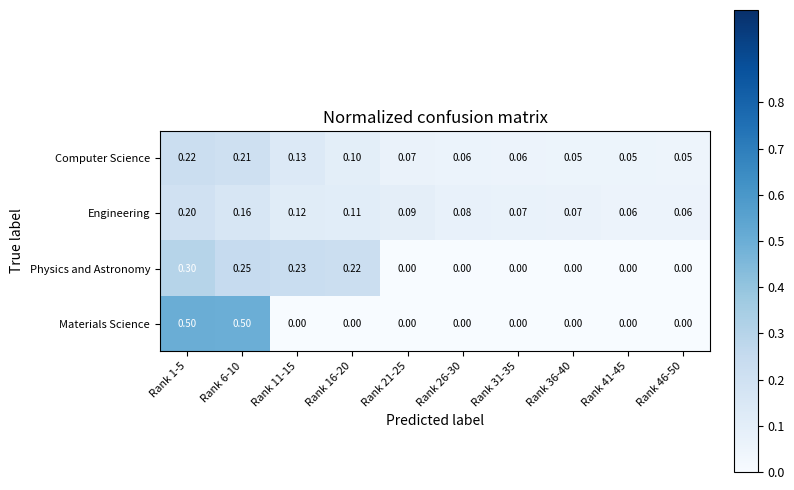

Is the value of Physics and Astronomy at Rank 11-15 greater than the value of Materials Science at Rank 1-5?

No